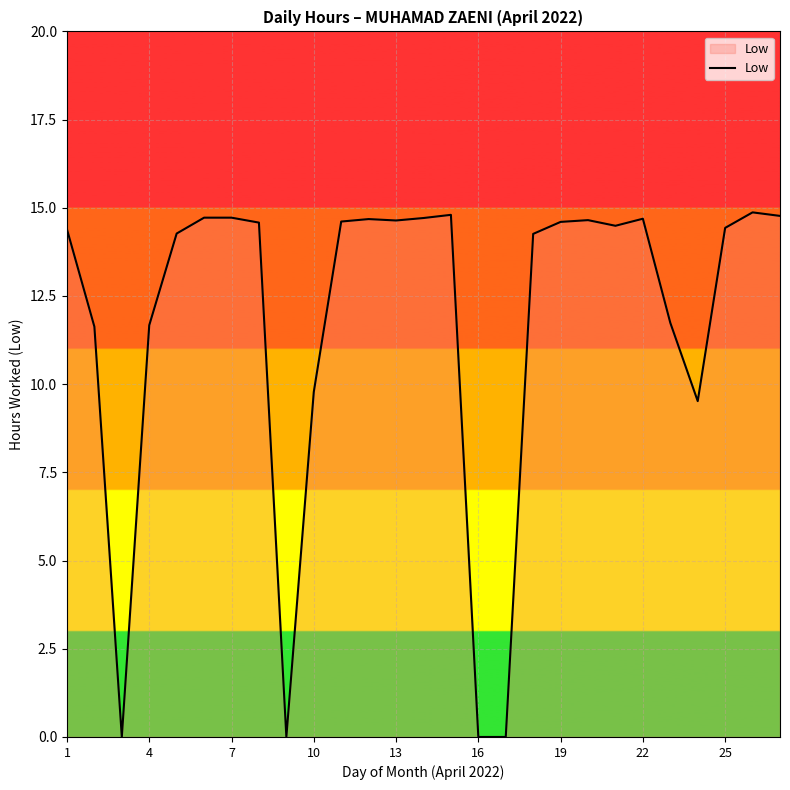

What is the maximum value shown in the chart?

14.9